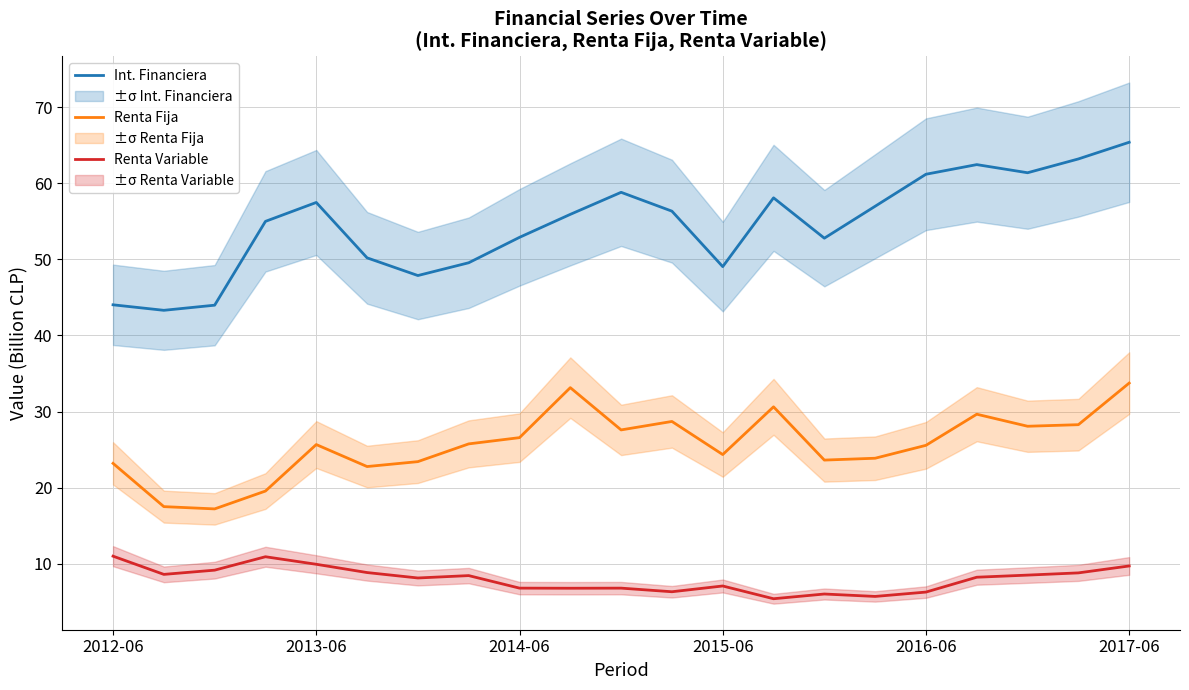

Is it true that Renta Fija equals 9.8 at 13?

False